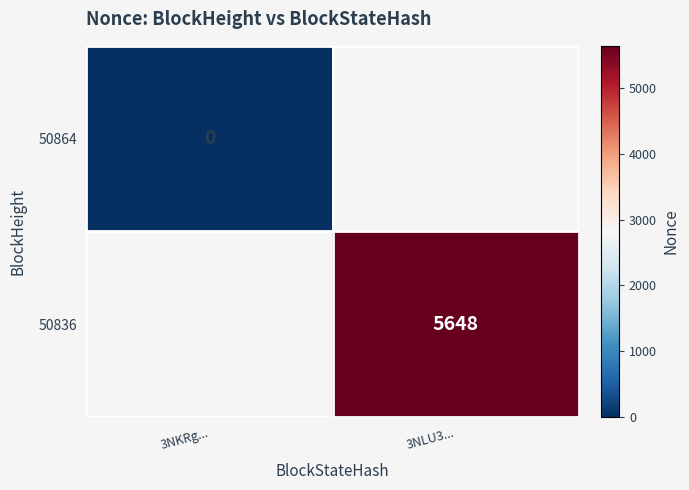

Is it true that 50836 equals 2293.5 at 3NLU3...?

False